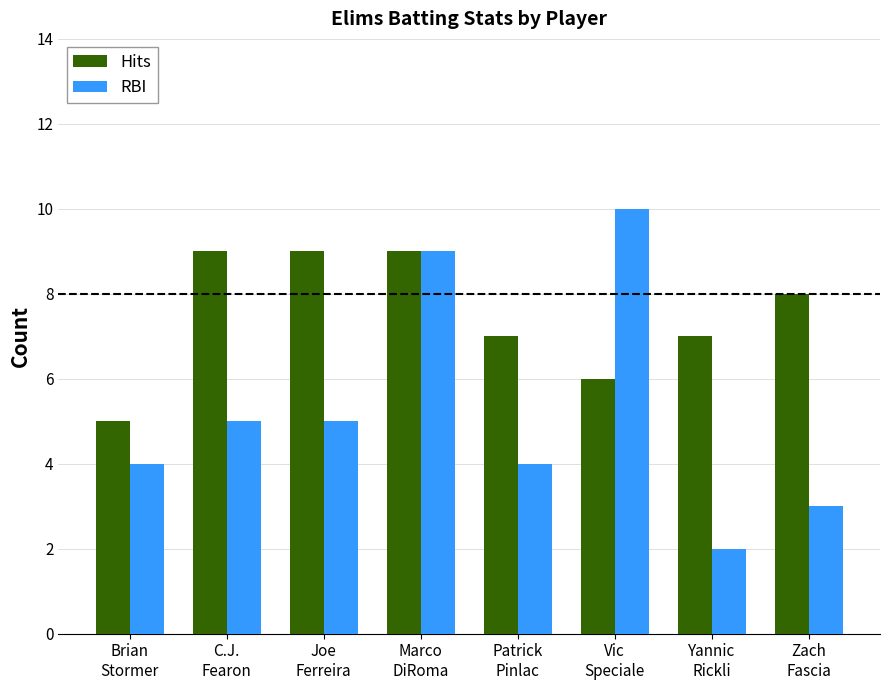

Which category has the lowest value across all series?

Yannic
Rickli